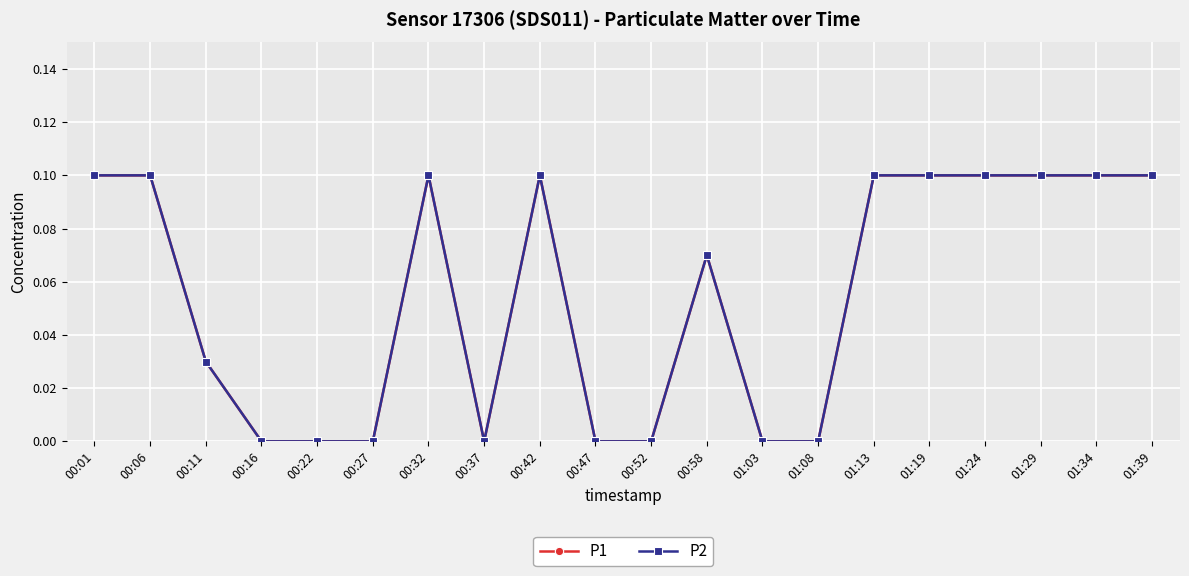

Which series changed the most between 00:58 and 01:13?

P1